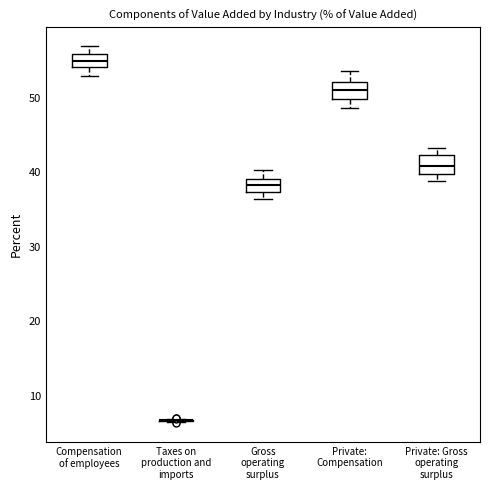

Reading left to right, read every box against the y-axis: the position of its median line, the range the box covers, and the ends of its whiskers. The values are not printed on the chart, so give them approximately, as read against the axis.

Compensation of employees: median 55, box 54 to 56, whiskers 53 to 57
Taxes on production and imports: box collapsed to a line at 7, whiskers 7 to 7
Gross operating surplus: median 38, box 37 to 39, whiskers 37 (below the box's lower edge) to 40
Private: Compensation: median 51, box 50 to 52, whiskers 49 to 54
Private: Gross operating surplus: median 41, box 40 to 42, whiskers 39 to 43